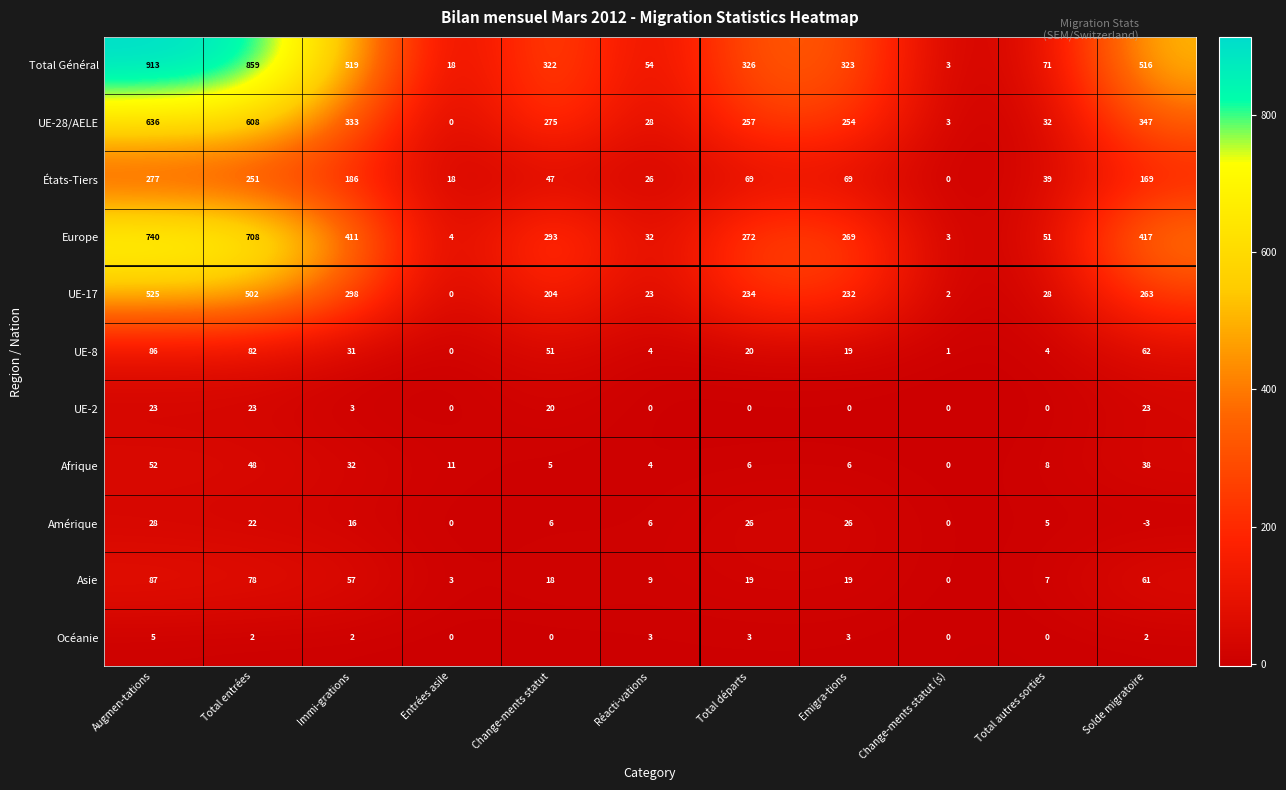

Which series has the largest range (max minus min)?

Total Général